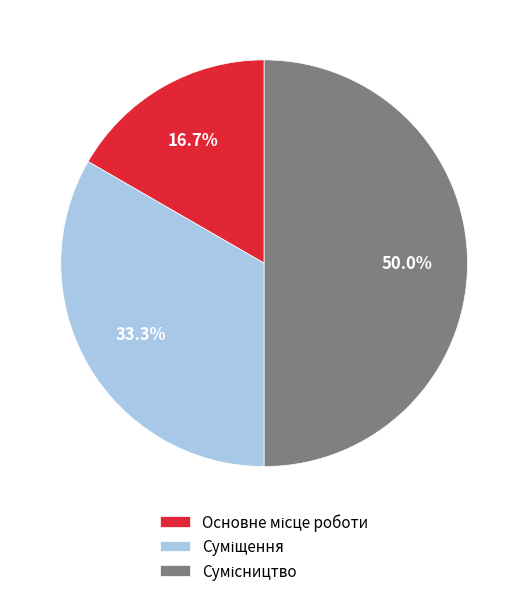

Is there any slice that represents more than half of the pie?

No